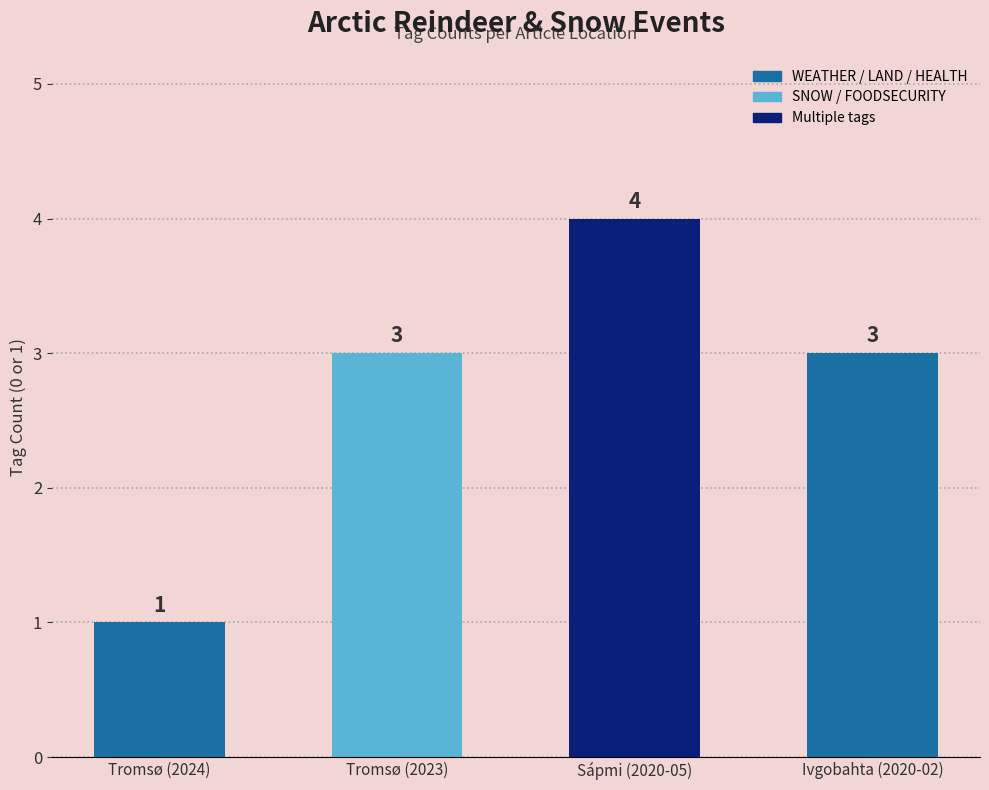

What is the label of the 3rd bar from the right?

Tromsø (2023)